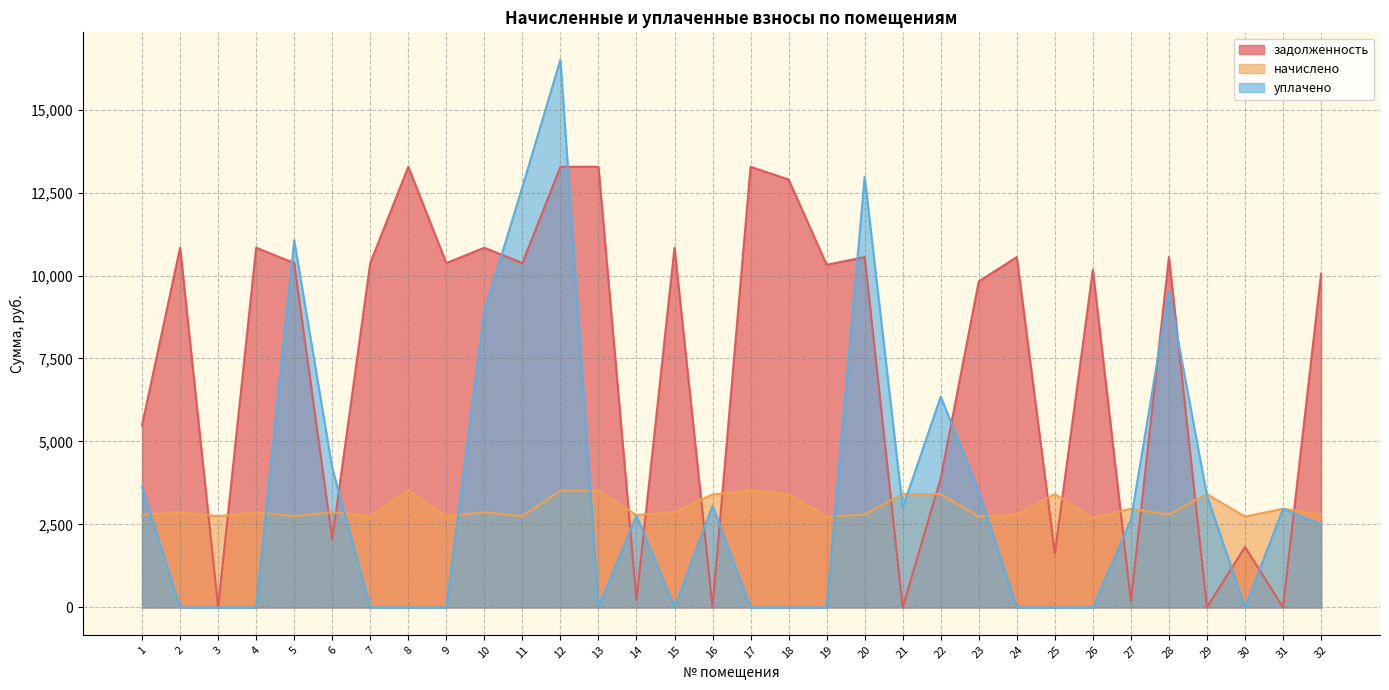

Does the chart display data point markers on the line(s)?

No